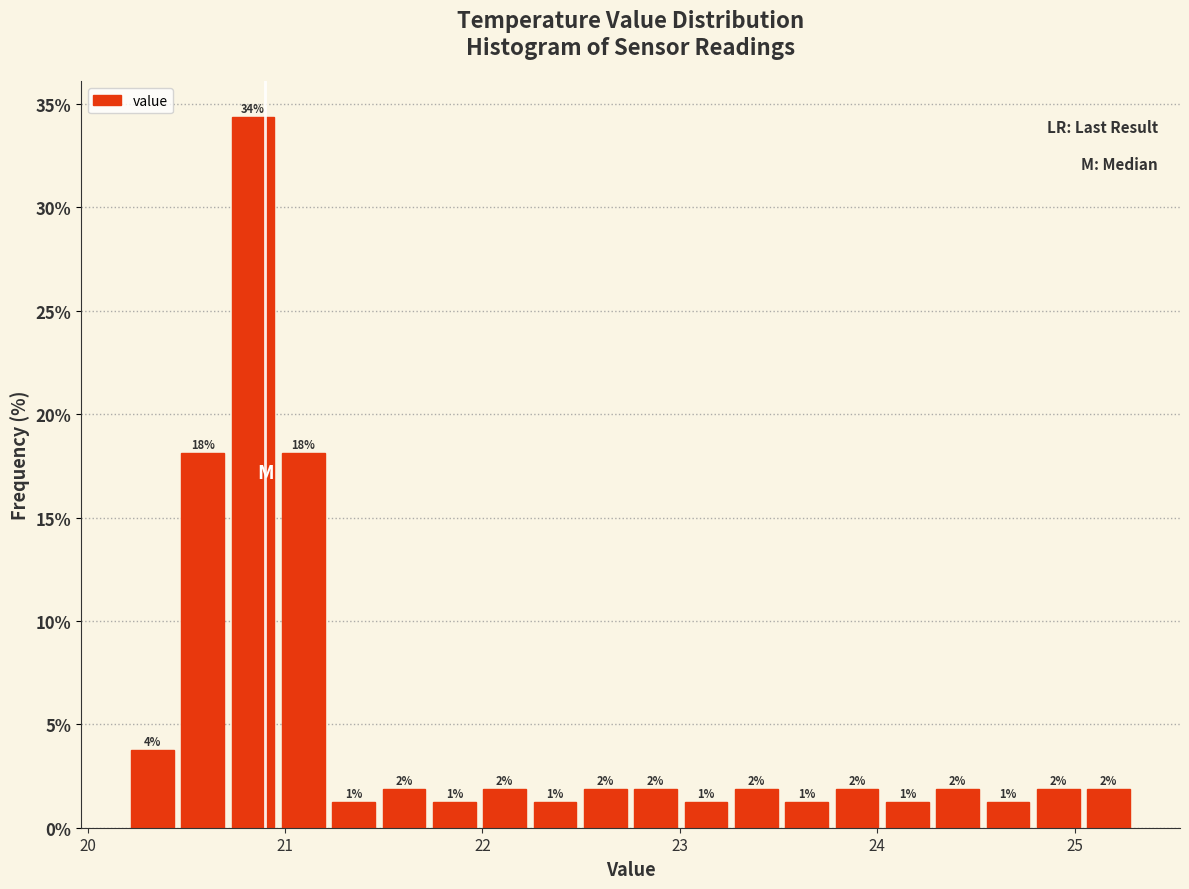

Read against the x-axis, roughly where is the centre of the tallest bar?

20.8